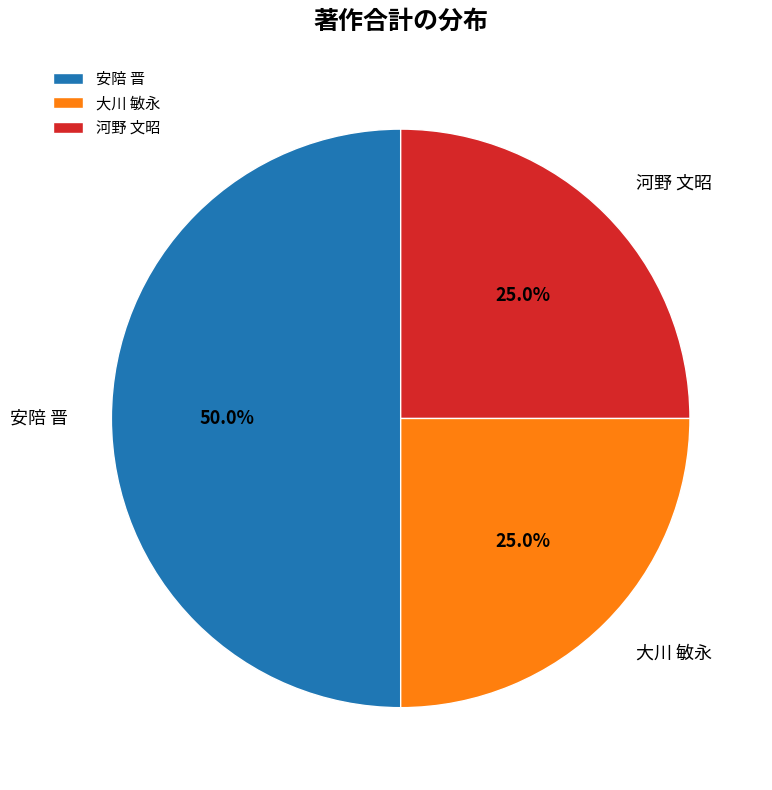

How many slices are in this pie chart?

3